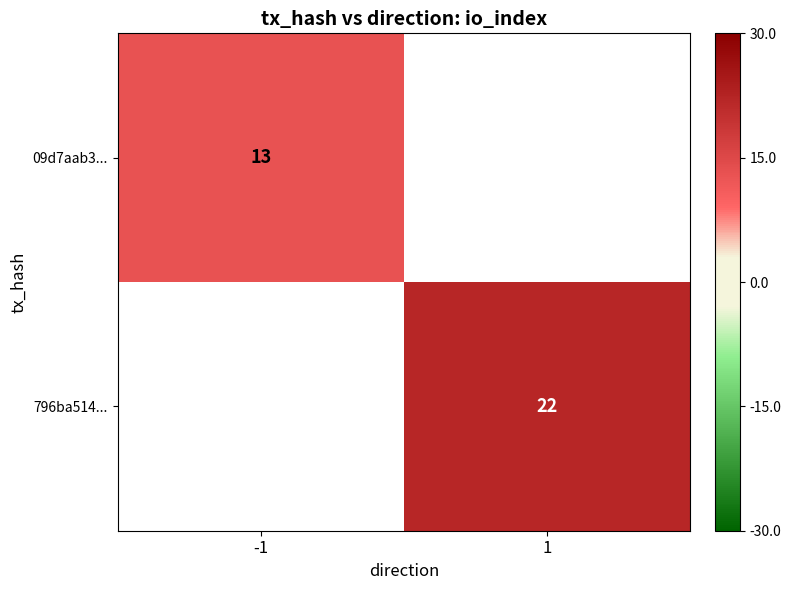

What is the smallest value displayed?

13.0